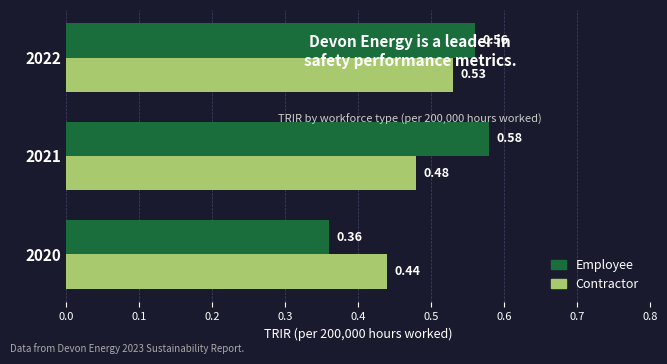

Which series has the largest total across all categories?

Employee